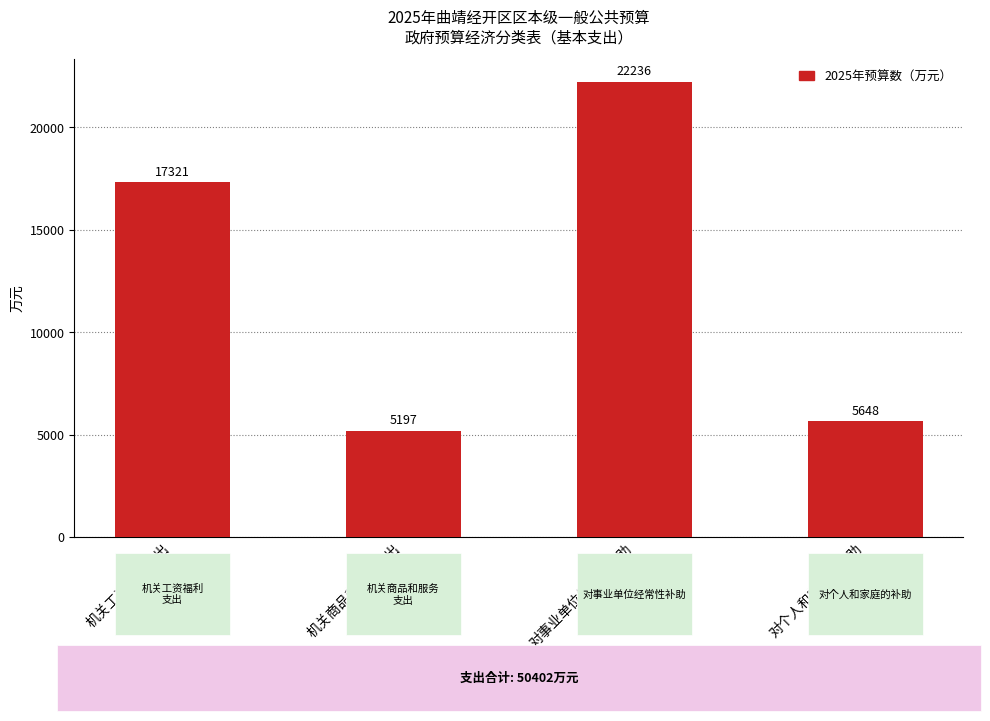

List the labels in order of value, smallest first.

机关商品和服务支出, 对个人和家庭的补助, 机关工资福利支出, 对事业单位经常性补助